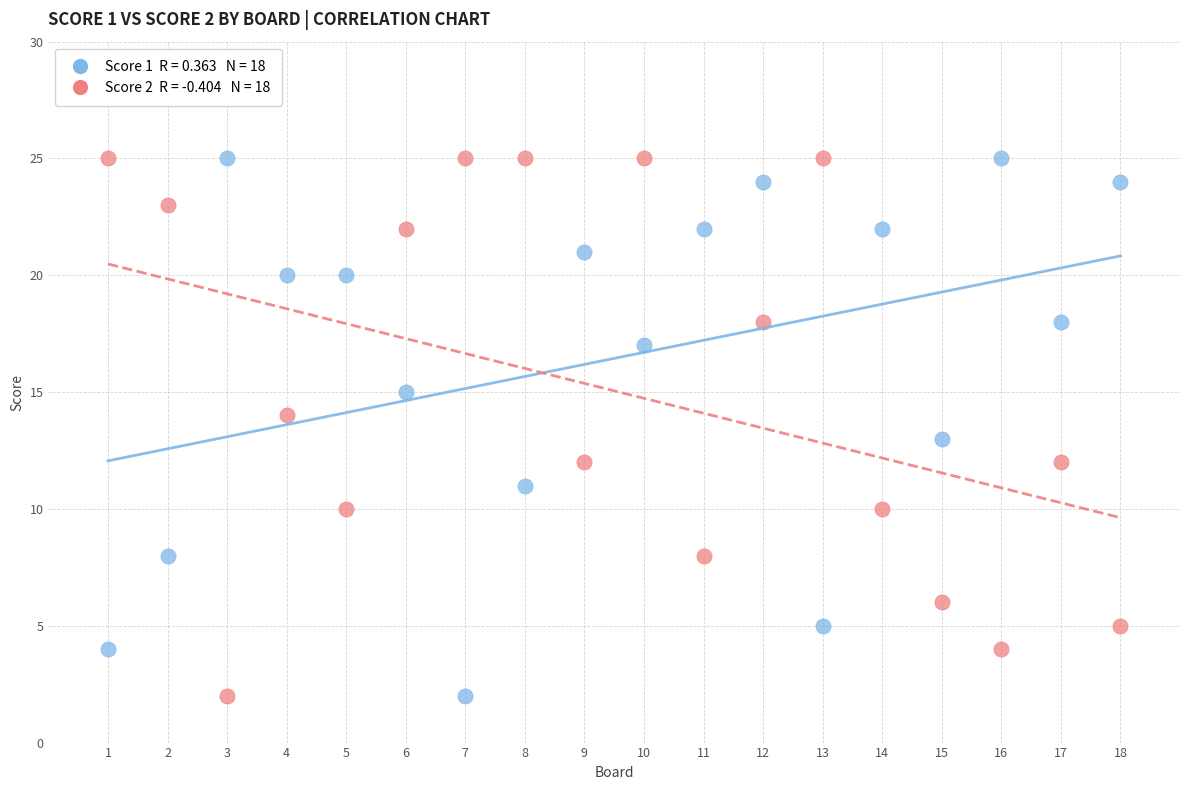

Across all data points, what is the range of Y values (max minus min)?

23